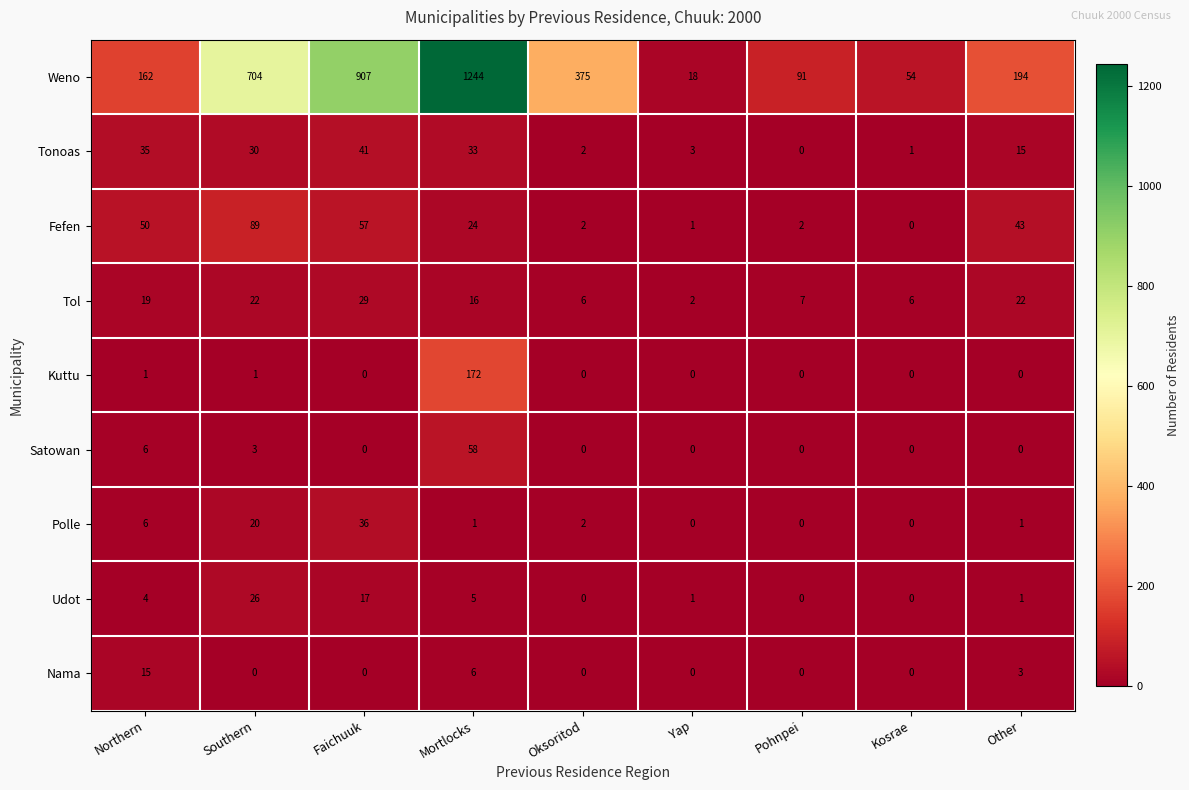

Rank the series at Southern from lowest to highest value.

Nama, Kuttu, Satowan, Polle, Tol, Udot, Tonoas, Fefen, Weno